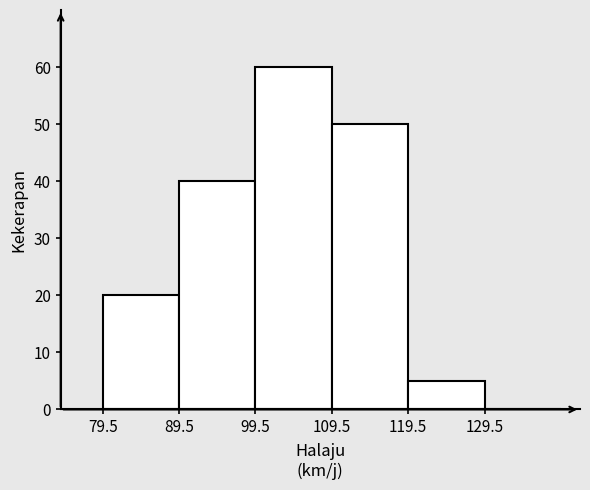

Reading left to right, transcribe this chart: for each bar, give the range it covers on the x-axis and its height. Neither the bar edges nor the heights are printed on the chart, so give them approximately, as read against the axes.

79.5 to 89.5: 20
89.5 to 99.5: 40
99.5 to 109.5: 60
109.5 to 119.5: 50
119.5 to 129.5: 5
129.5 to 139.5: 0